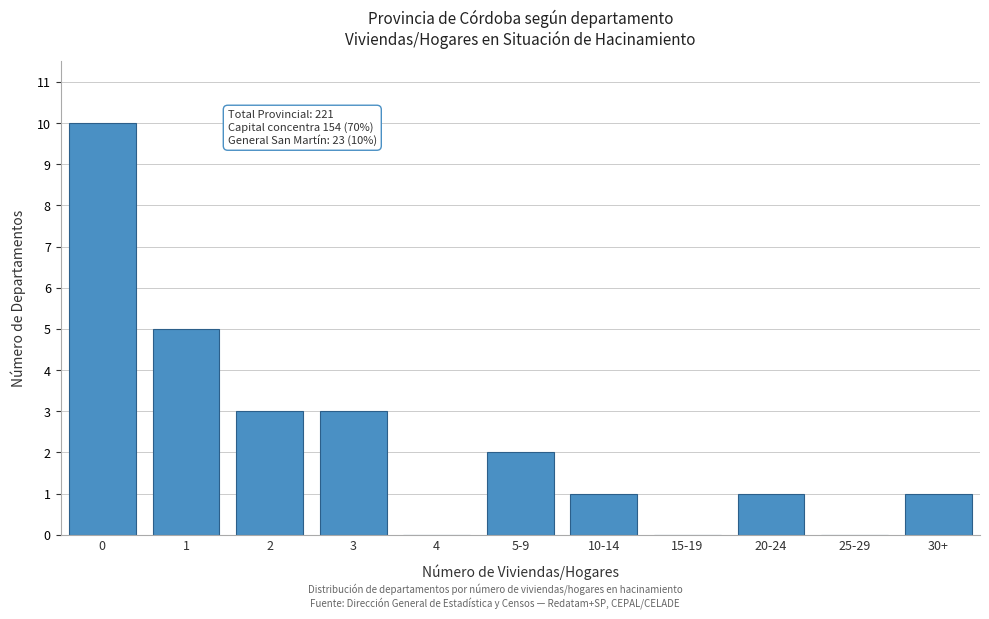

Reading right to left, extract all data points from this chart.

30+=1	25-29=0	20-24=1	15-19=0	10-14=1	5-9=2	4=0	3=3	2=3	1=5	0=10